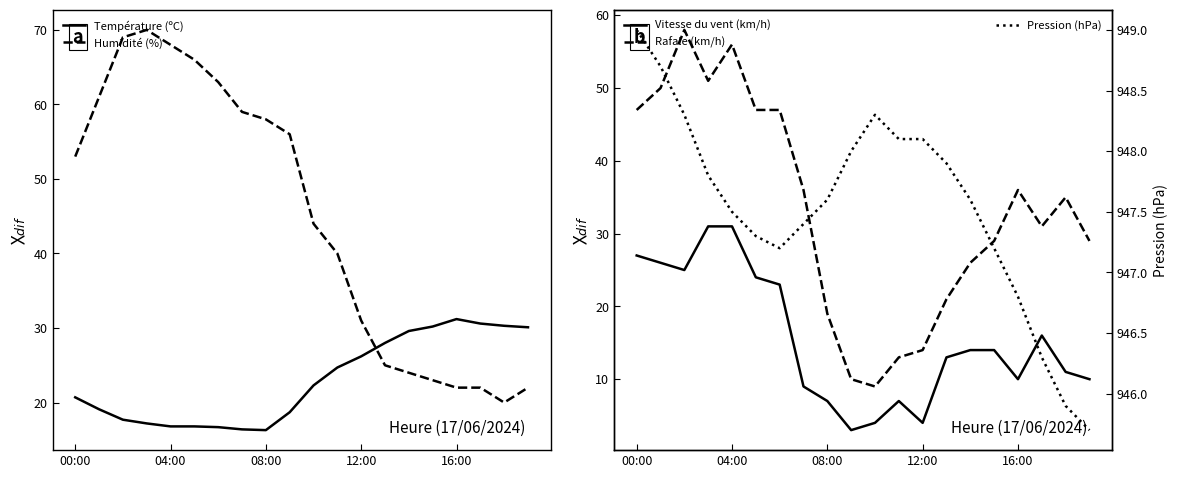

True or false: Humidité (%) has more than 1 points higher than both neighbors.

False